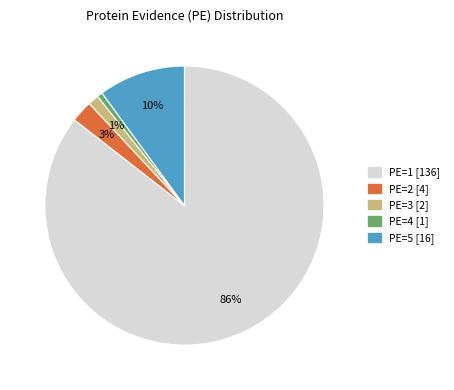

Count the number of slices in the pie.

5